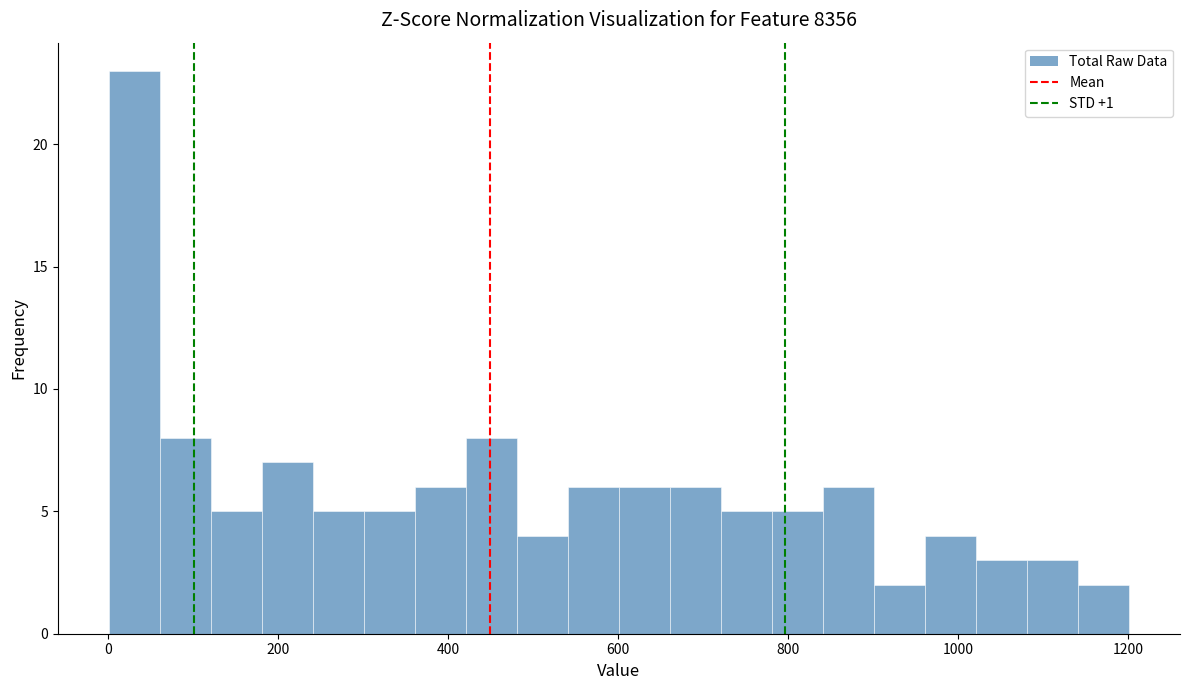

Read against the x-axis, roughly where is the centre of the tallest bar?

40